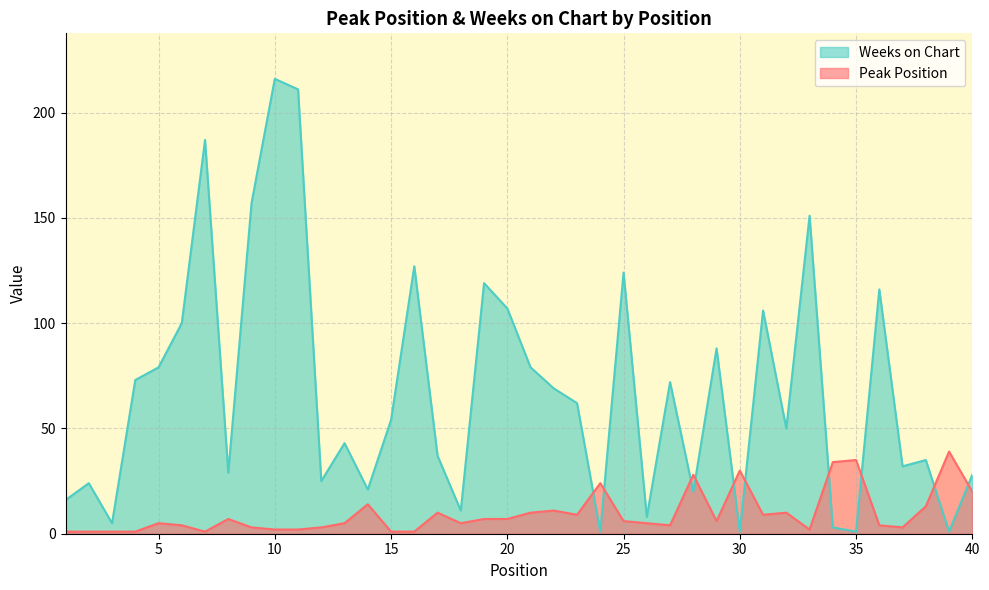

Reading left to right, extract all data points from this chart.

Peak Position: 1=1	2=1	3=1	4=1	5=5	6=4	7=1	8=7	9=3	10=2	11=2	12=3	13=5	14=14	15=1	16=1	17=10	18=5	19=7	20=7	21=10	22=11	23=9	24=24	25=6	26=5	27=4	28=28	29=6	30=30	31=9	32=10	33=2	34=34	35=35	36=4	37=3	38=13	39=39	40=20
Weeks on Chart: 1=16	2=24	3=5	4=73	5=79	6=100	7=187	8=29	9=157	10=216	11=211	12=25	13=43	14=21	15=54	16=127	17=37	18=11	19=119	20=107	21=79	22=69	23=62	24=1	25=124	26=8	27=72	28=20	29=88	30=1	31=106	32=50	33=151	34=3	35=1	36=116	37=32	38=35	39=1	40=28